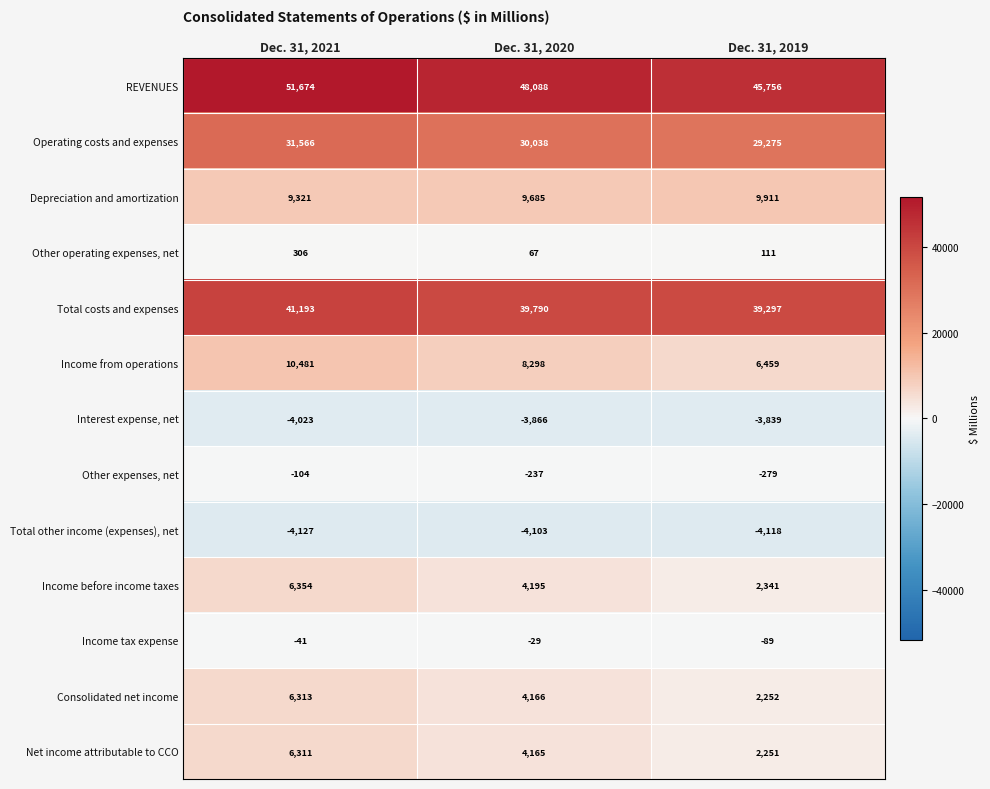

The value of Interest expense, net at Dec. 31, 2019 is -5322. True or false?

False